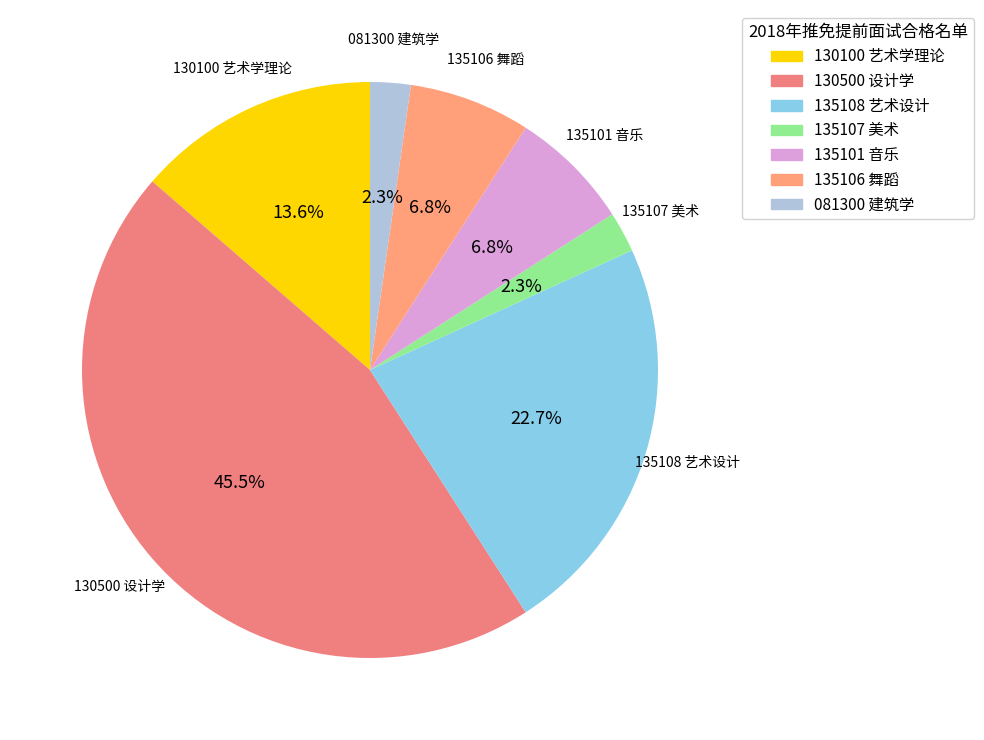

How many slices are in this pie chart?

7